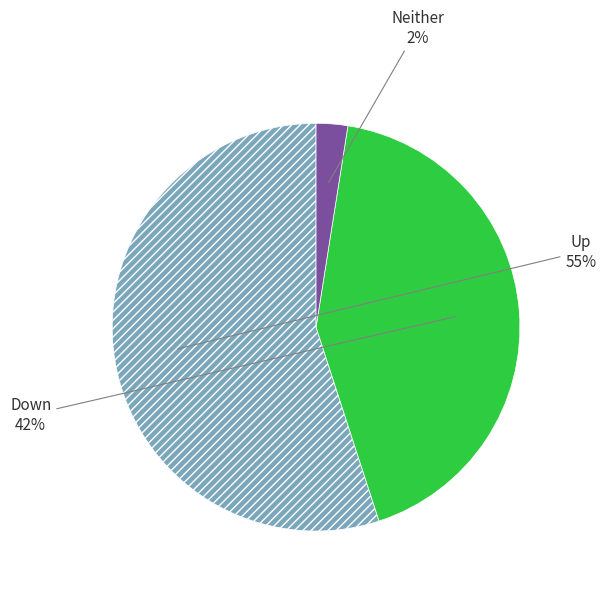

To the nearest percent, what is the average slice percentage?

33%